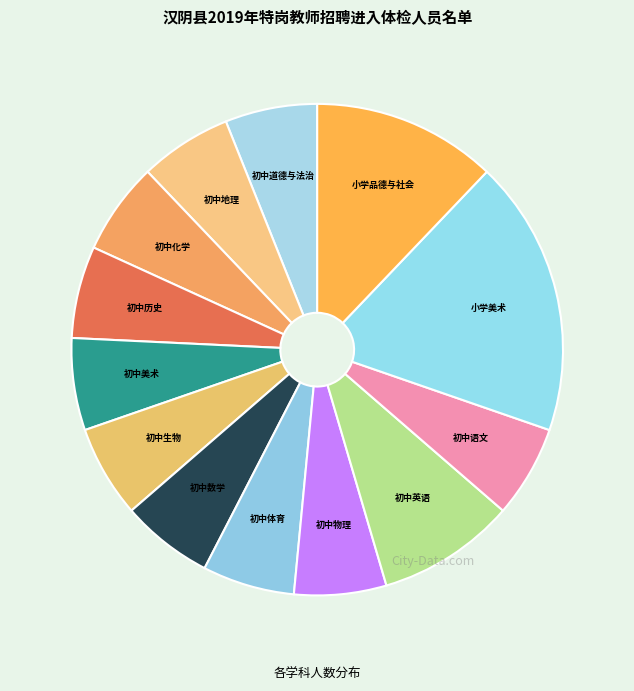

How many segments does this pie chart have?

13